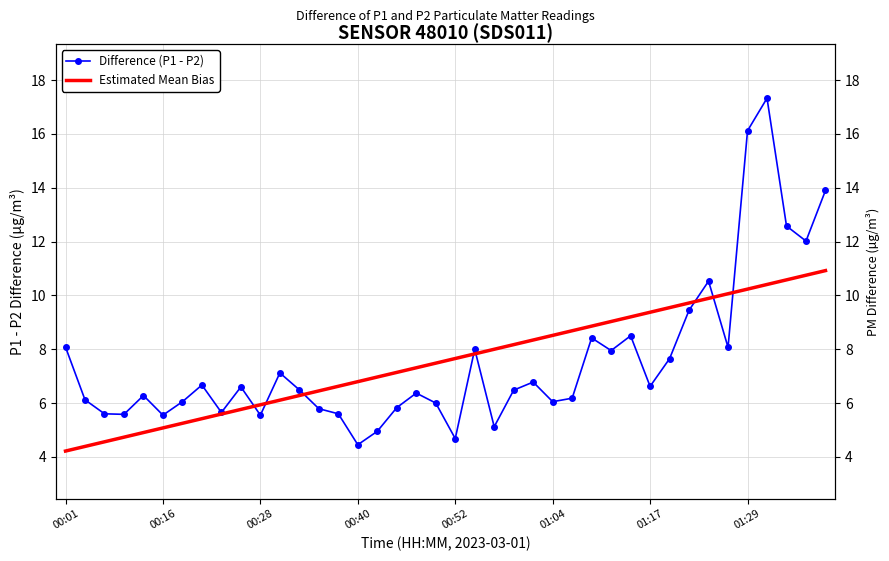

Which series has the largest range (max minus min)?

Difference (P1 - P2)